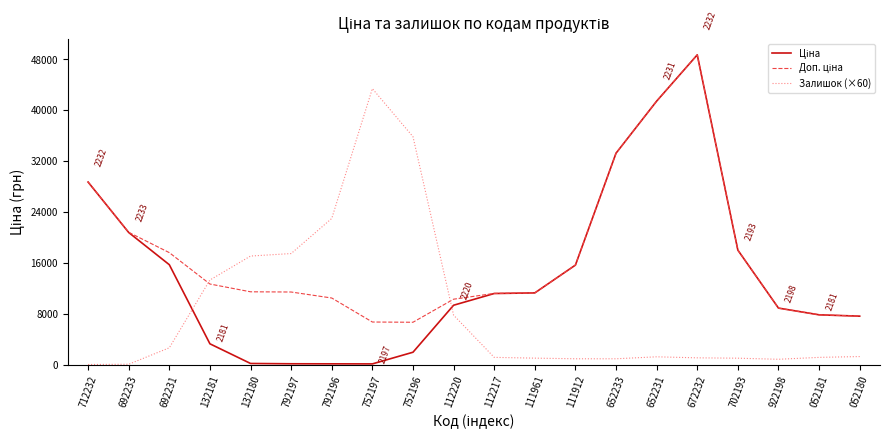

What is the spread (max minus min) of values at 112217?

10051.8